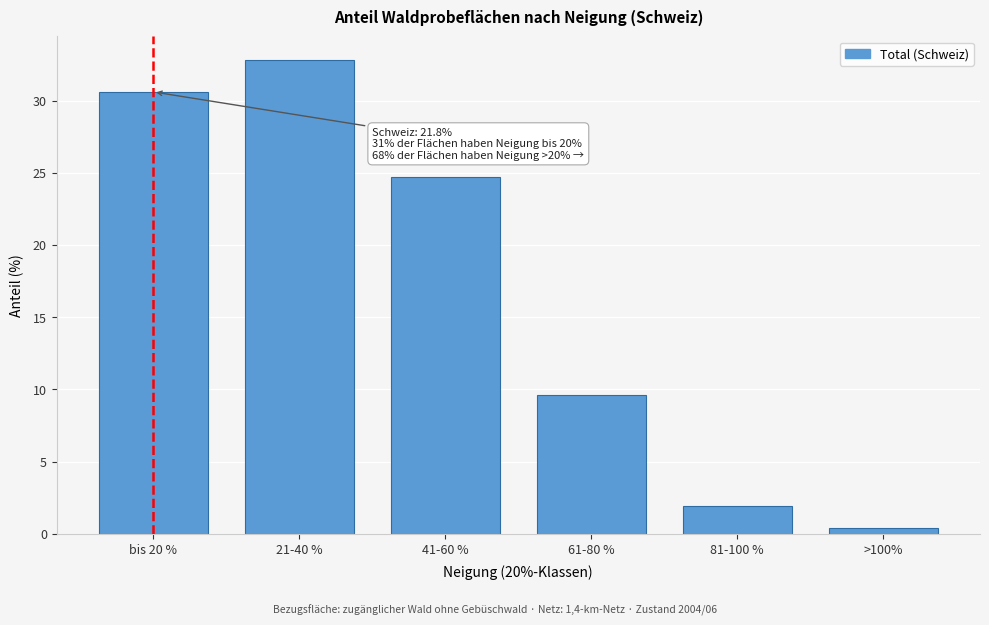

Reading right to left, transcribe all the data shown in this chart.

0.4	1.9	9.6	24.7	32.8	30.6